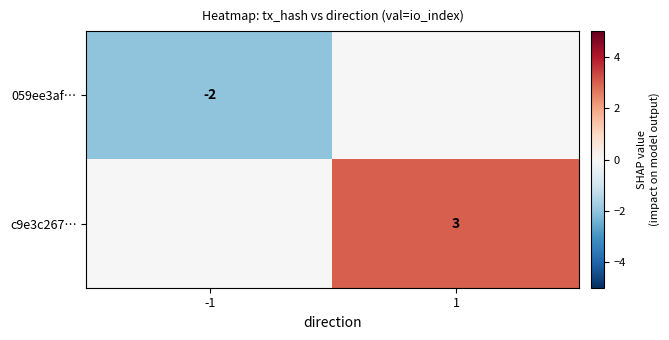

Is it true that c9e3c267… equals 3 at 1?

True